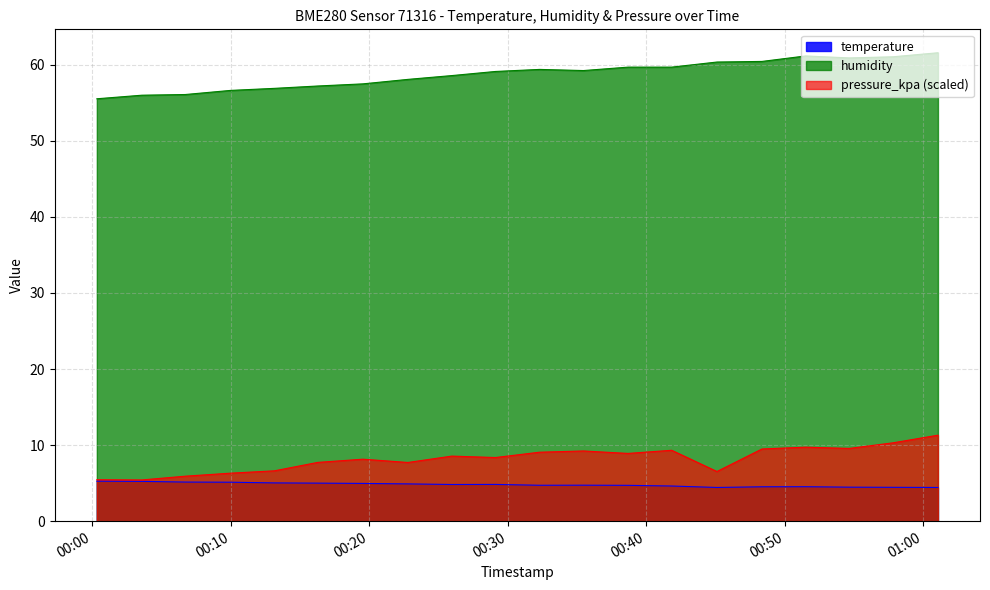

True or false: humidity has a value of 60.9 at 2023-03-16T00:54:39.

True